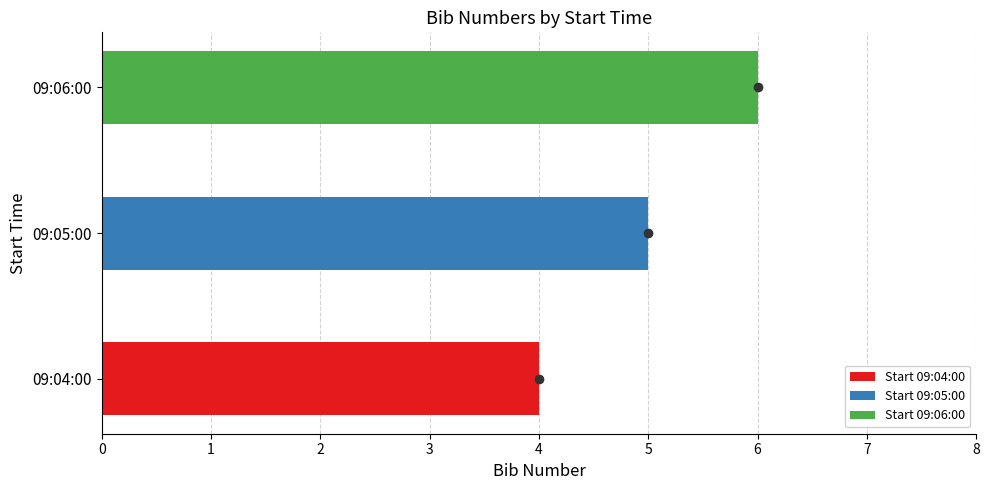

Does the chart contain any negative values?

No